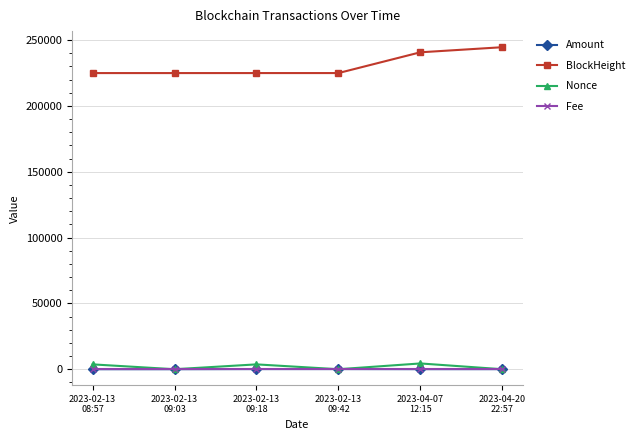

How many lines are shown in the chart?

4